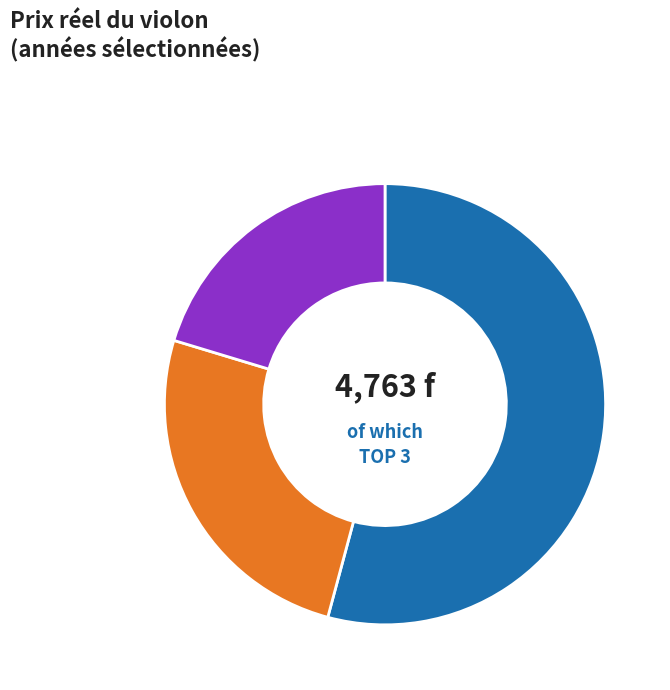

Combined, do 1926 and 1939 account for over 50%?

No